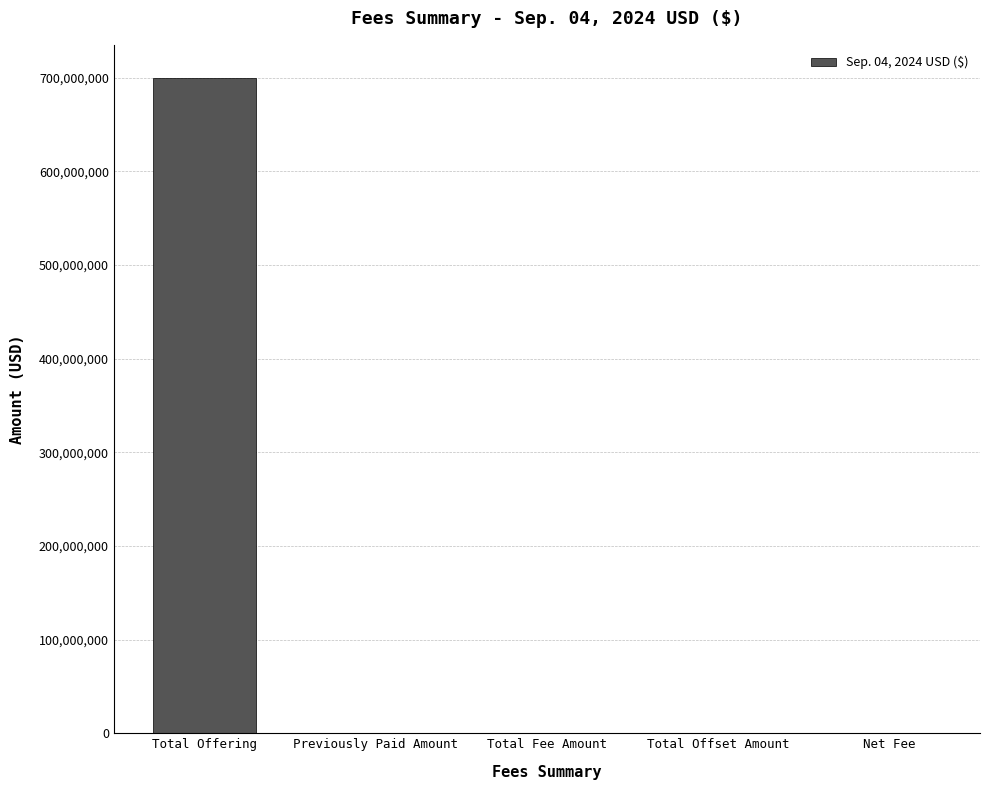

What is the change in value from Total Offering to Total Fee Amount?

-699805693.4